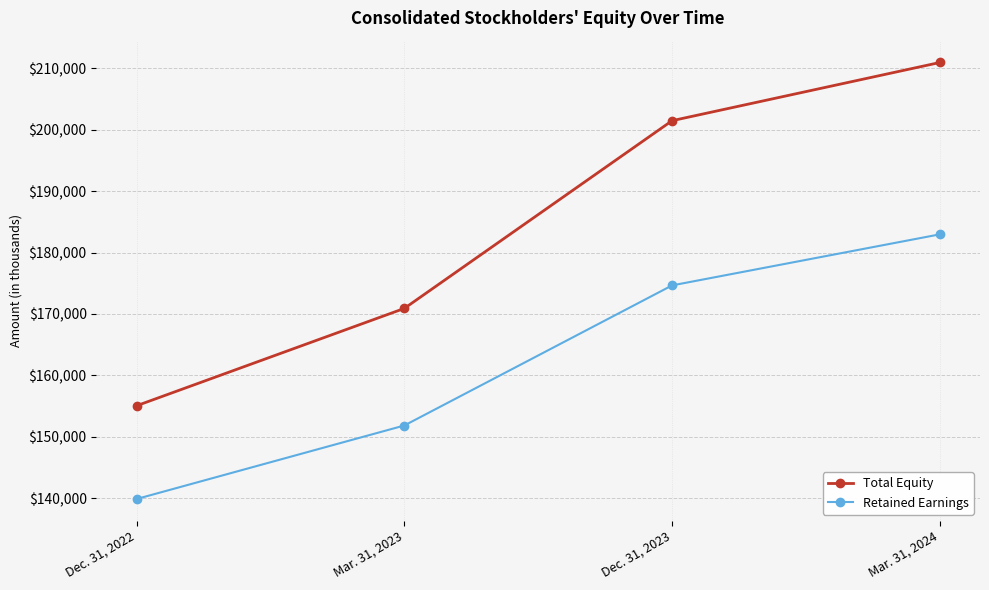

At which label is Retained Earnings closest to 161408?

Mar. 31, 2023